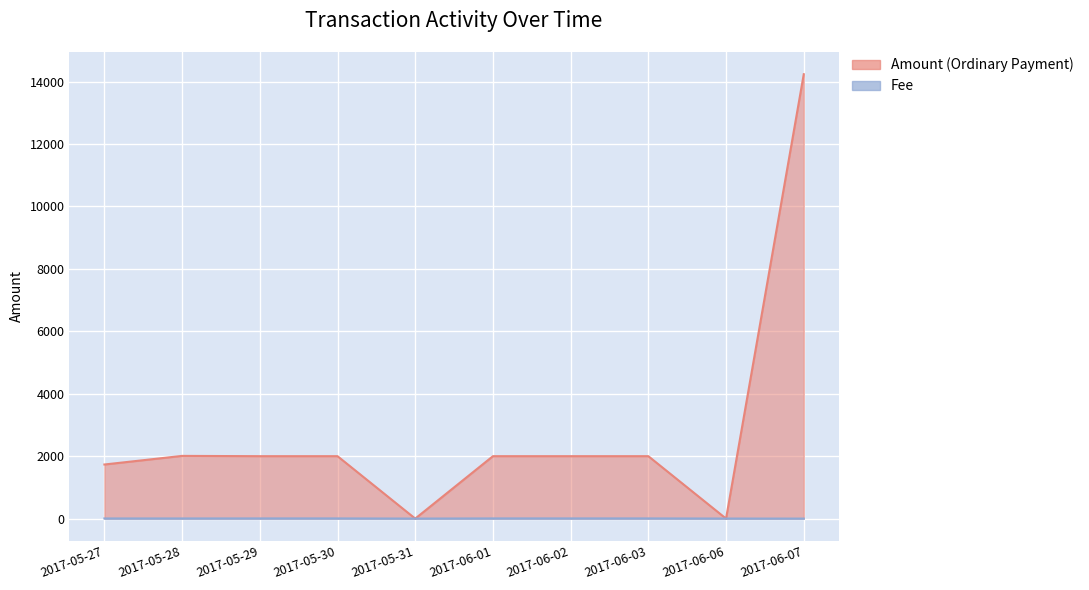

At how many categories does at least one series exceed 3537?

1